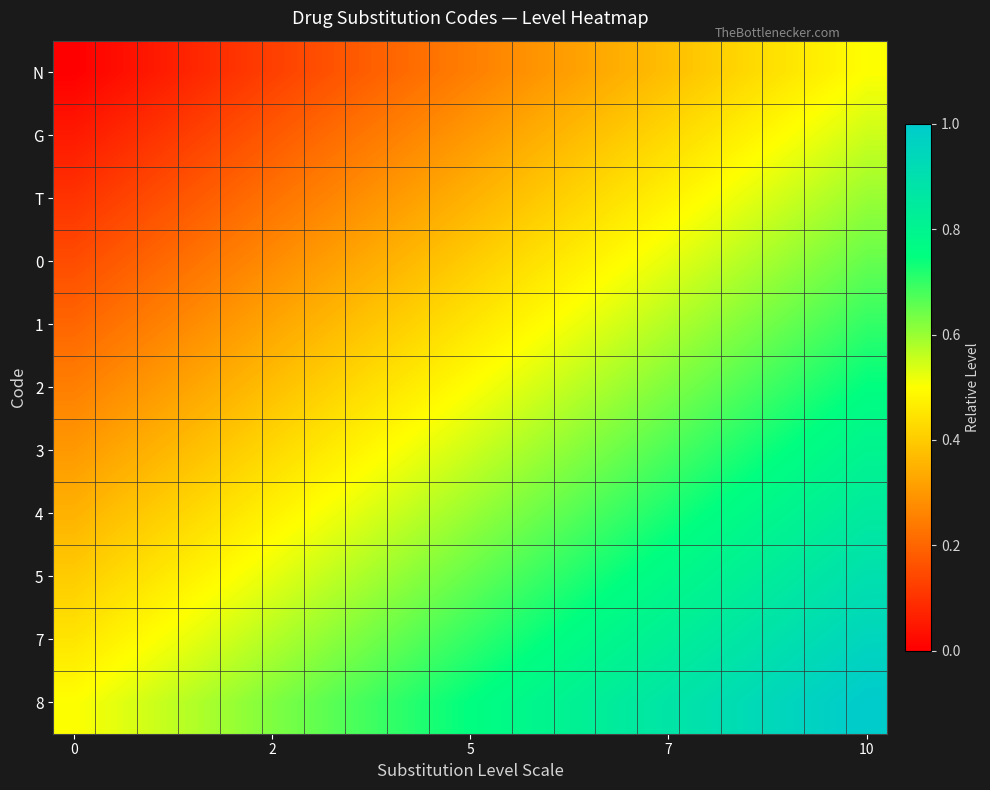

At how many categories does at least one series exceed 0?

20